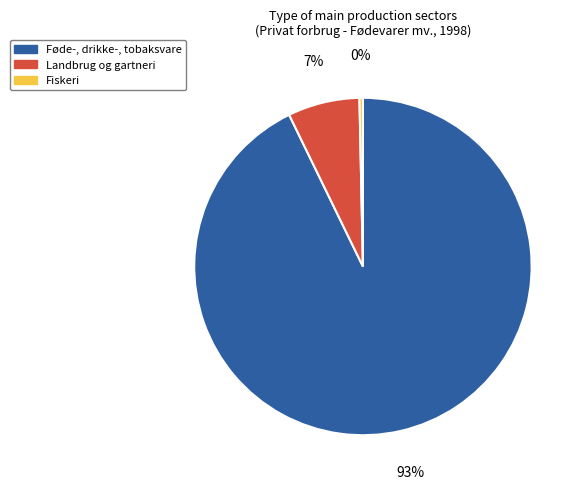

To the nearest percent, what is the average slice percentage?

33%